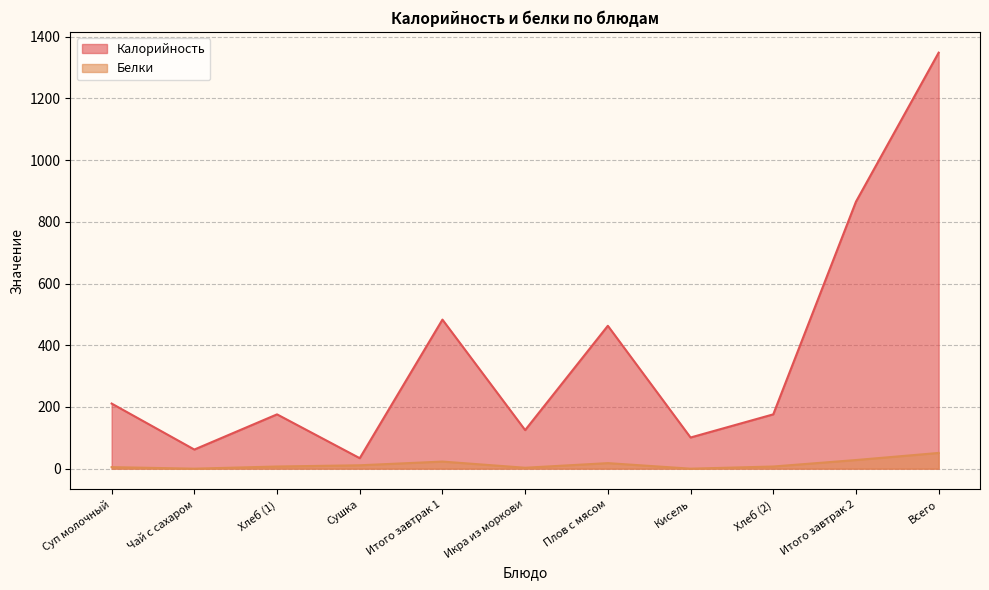

True or false: Калорийность and Белки intersect in this chart.

False